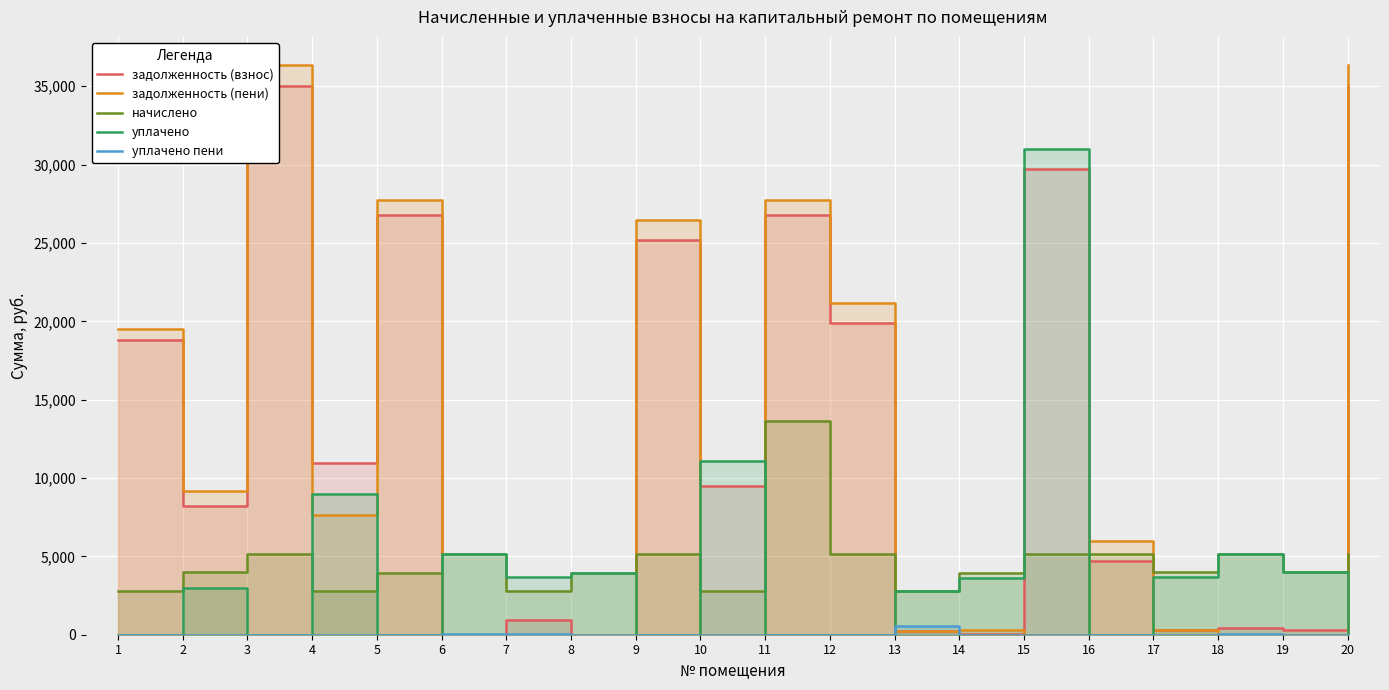

Which series has the largest range (max minus min)?

задолженность (пени)